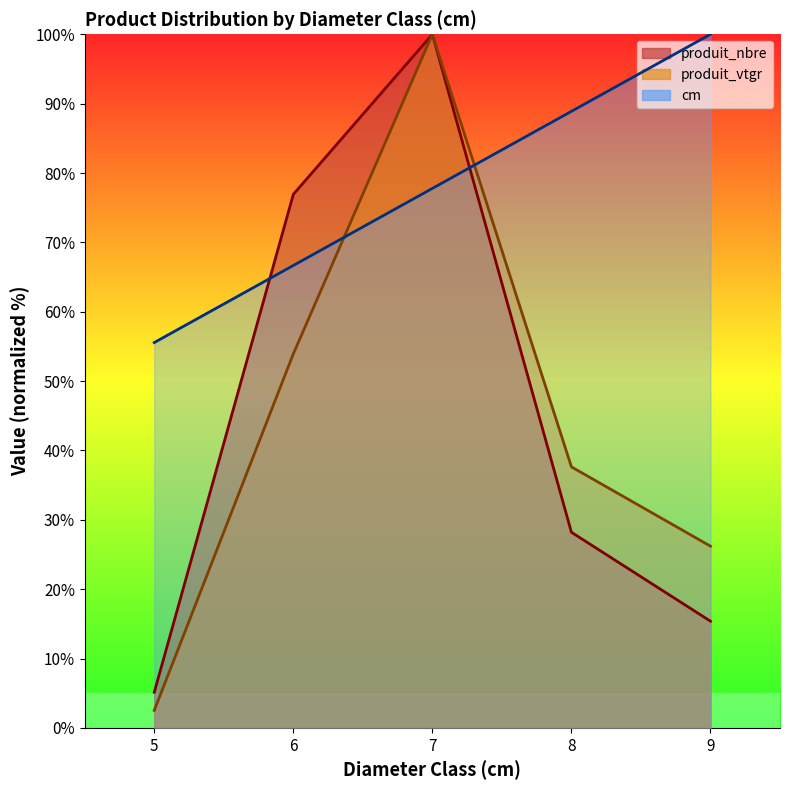

Reading left to right, transcribe all the data shown in this chart.

produit_nbre: 5.1	76.9	100.0	28.2	15.4
produit_vtgr: 2.5	53.9	100.0	37.6	26.2
cm: 55.6	66.7	77.8	88.9	100.0